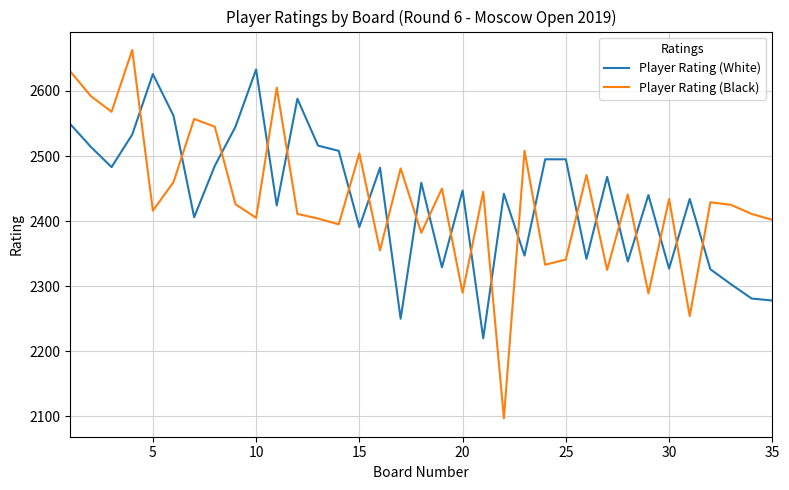

True or false: Player Rating (Black) has more than 1 points higher than both neighbors.

True